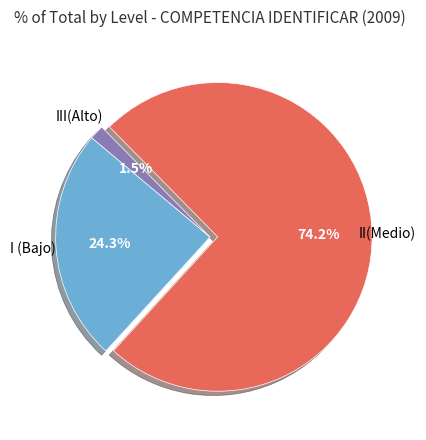

Does any single category account for the majority?

Yes